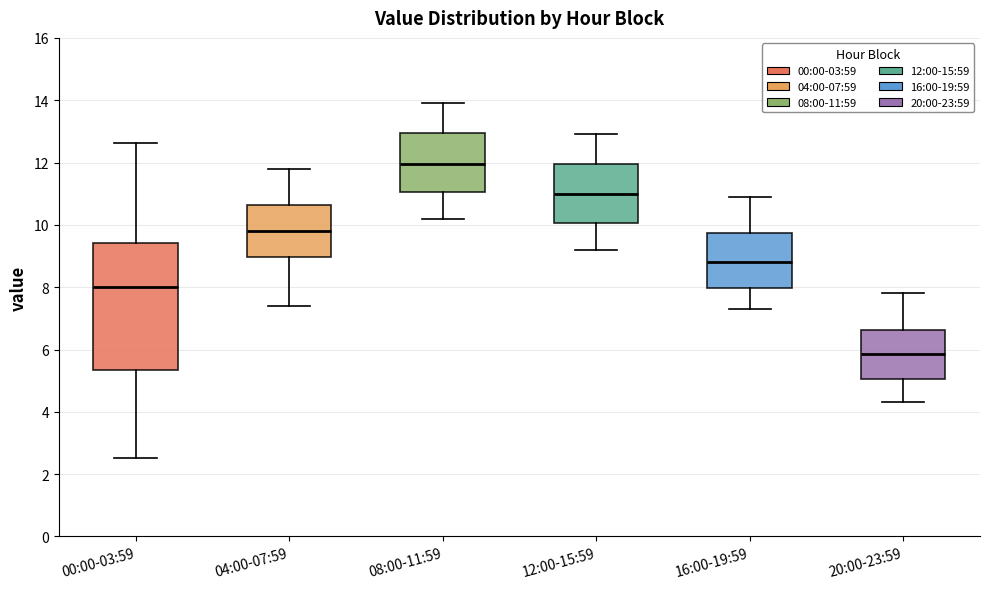

Which box has the lowest median line?

20:00-23:59